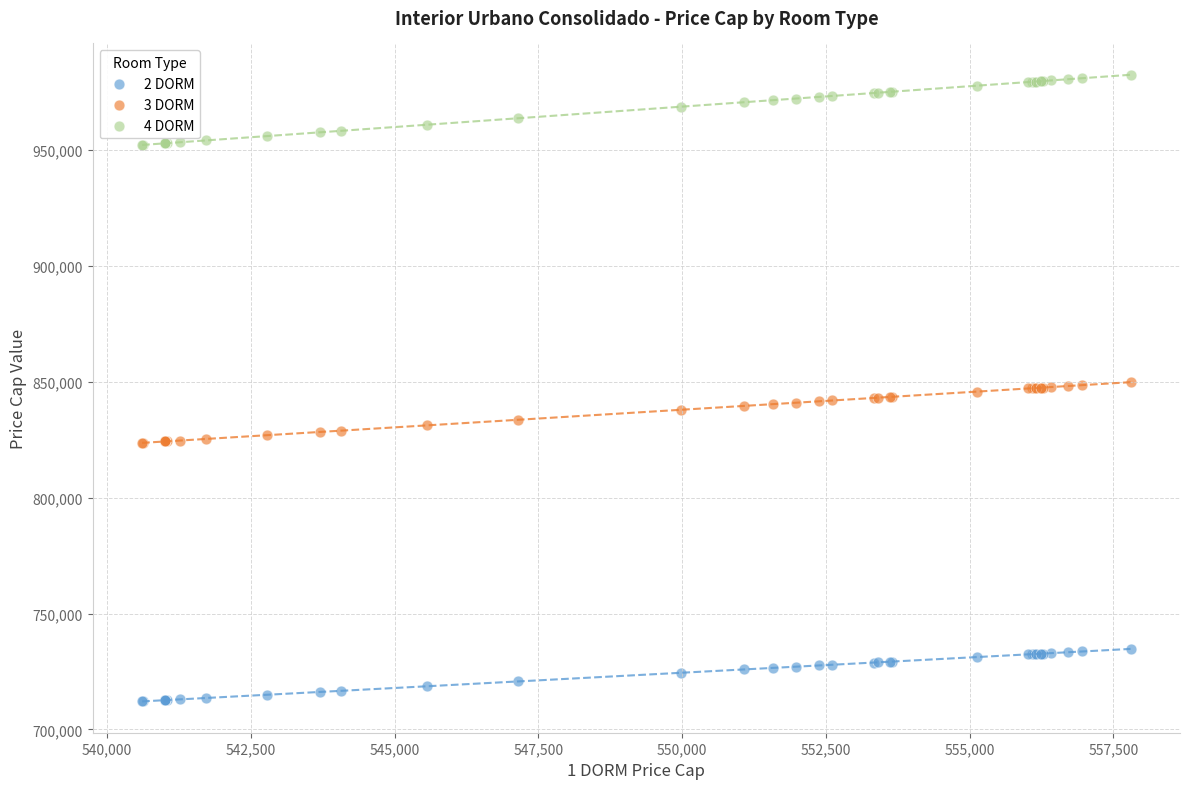

Which series reaches the minimum Y coordinate?

2 DORM